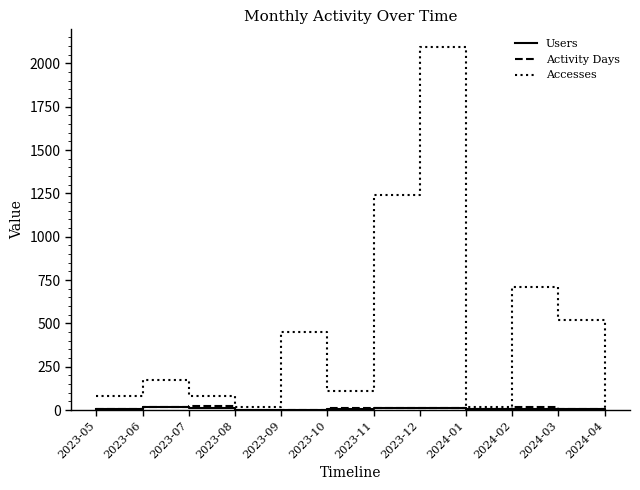

What is the maximum value shown in the chart?

2092